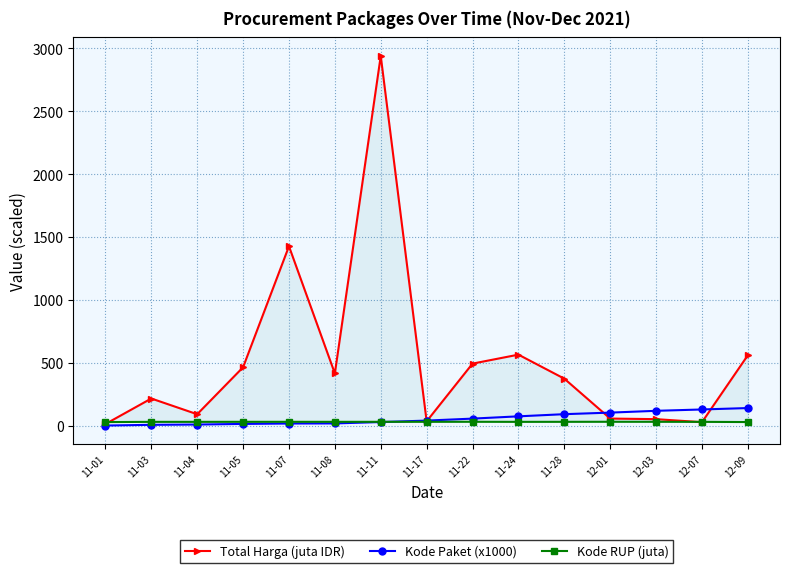

What is the greatest value displayed?

2939.0